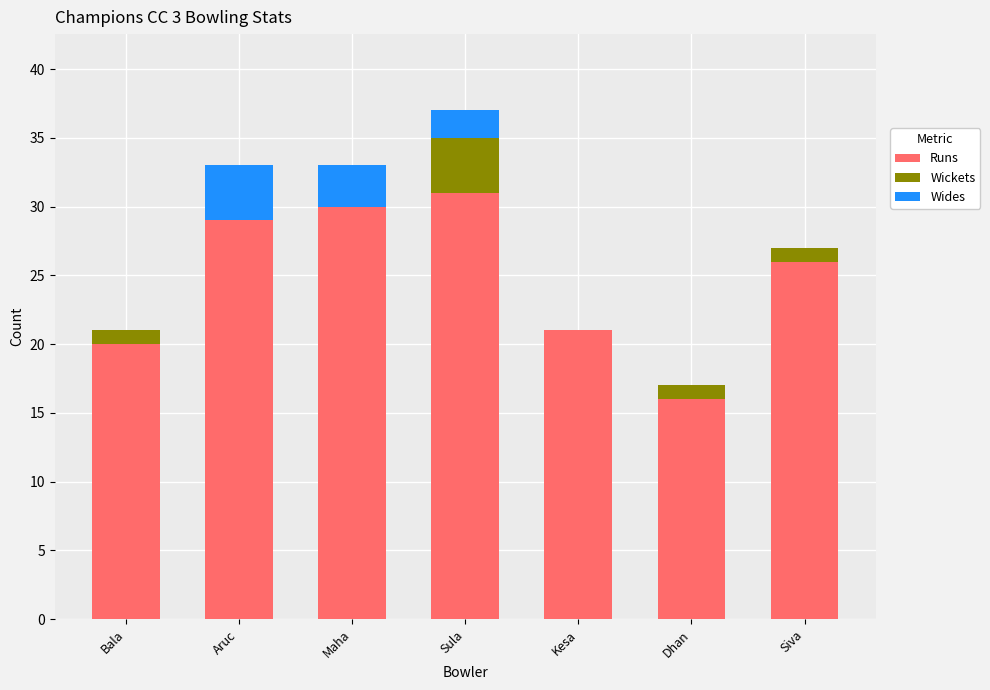

What is the difference between the Runs values at Kesa and Maha?

9